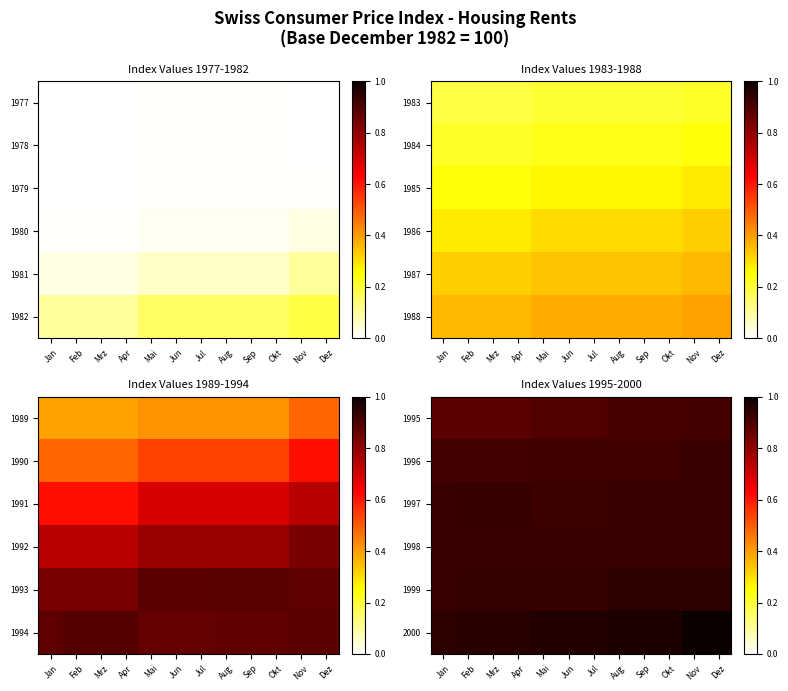

The value of 1996 at Sep is 0.6. True or false?

False